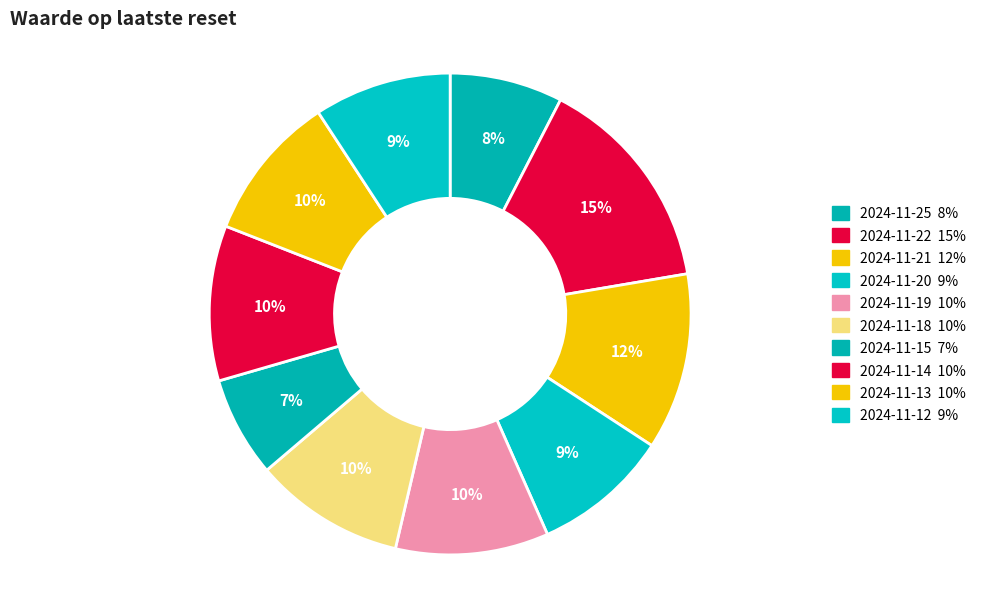

What percentage is the 2024-11-18 slice, to the nearest percent?

10%